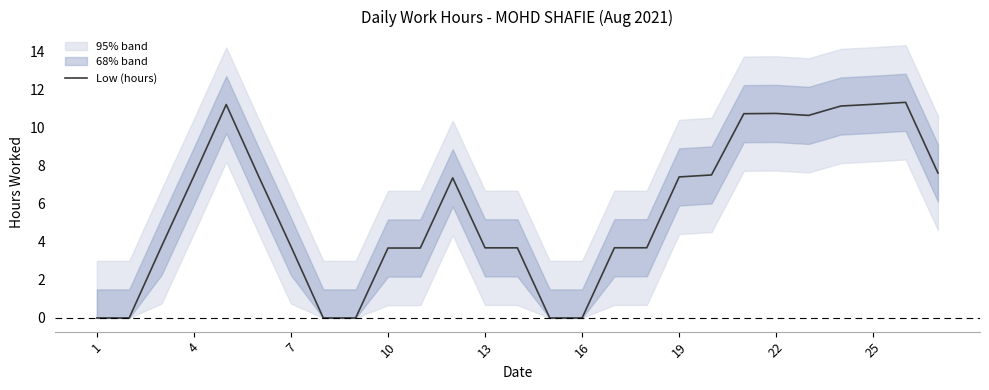

The Low (hours) series shows 0.0 at 16. True or false?

True